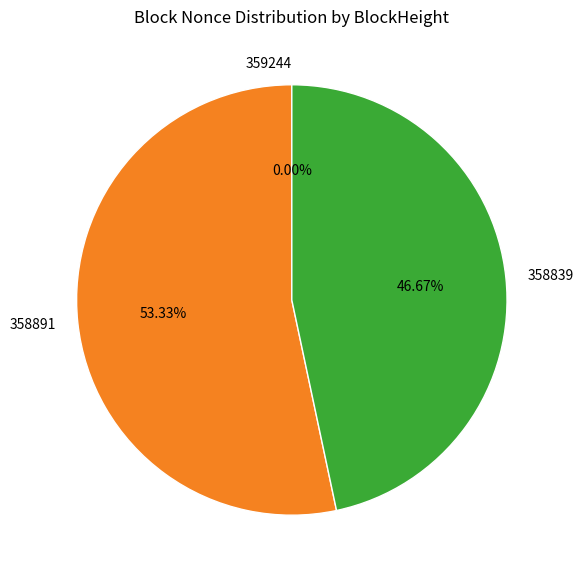

To the nearest percent, what is the combined percentage of 358891 and 359244?

53%